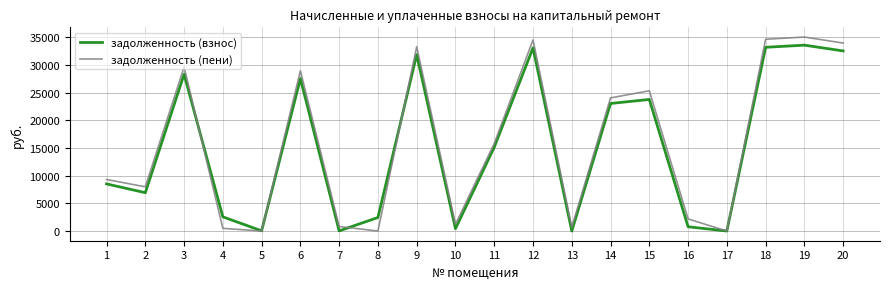

Between 2 and 12, which series saw the biggest shift?

задолженность (пени)